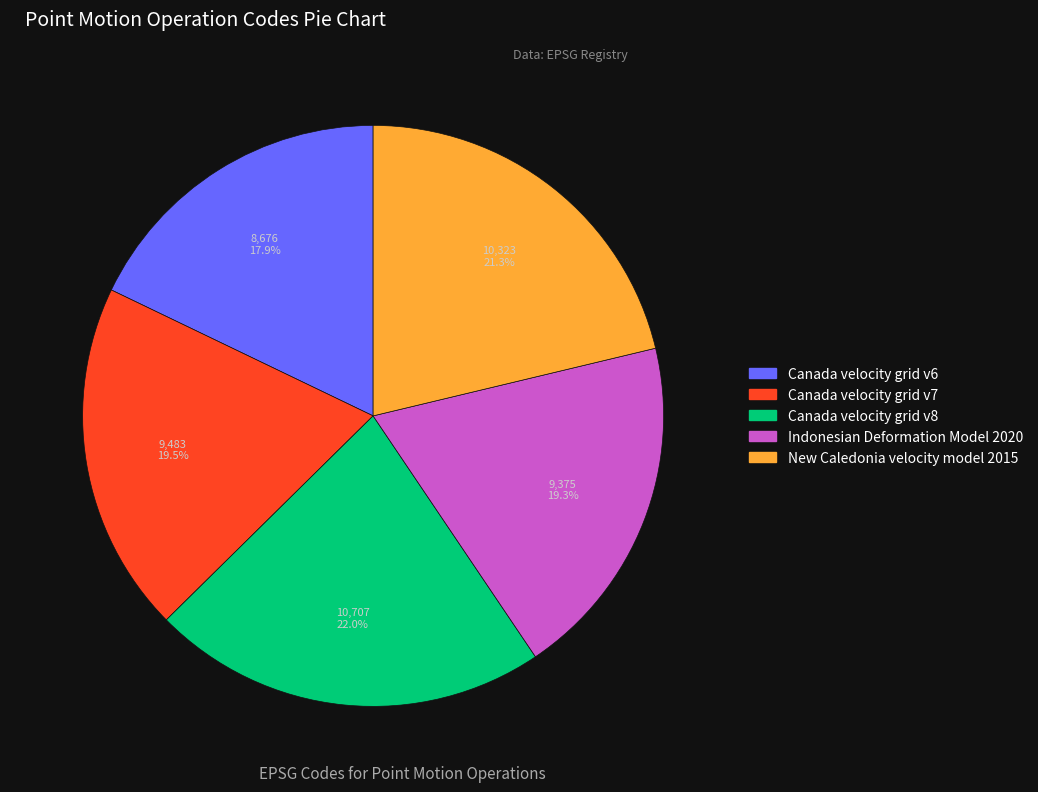

Is Indonesian Deformation Model 2020 the majority of the pie?

No